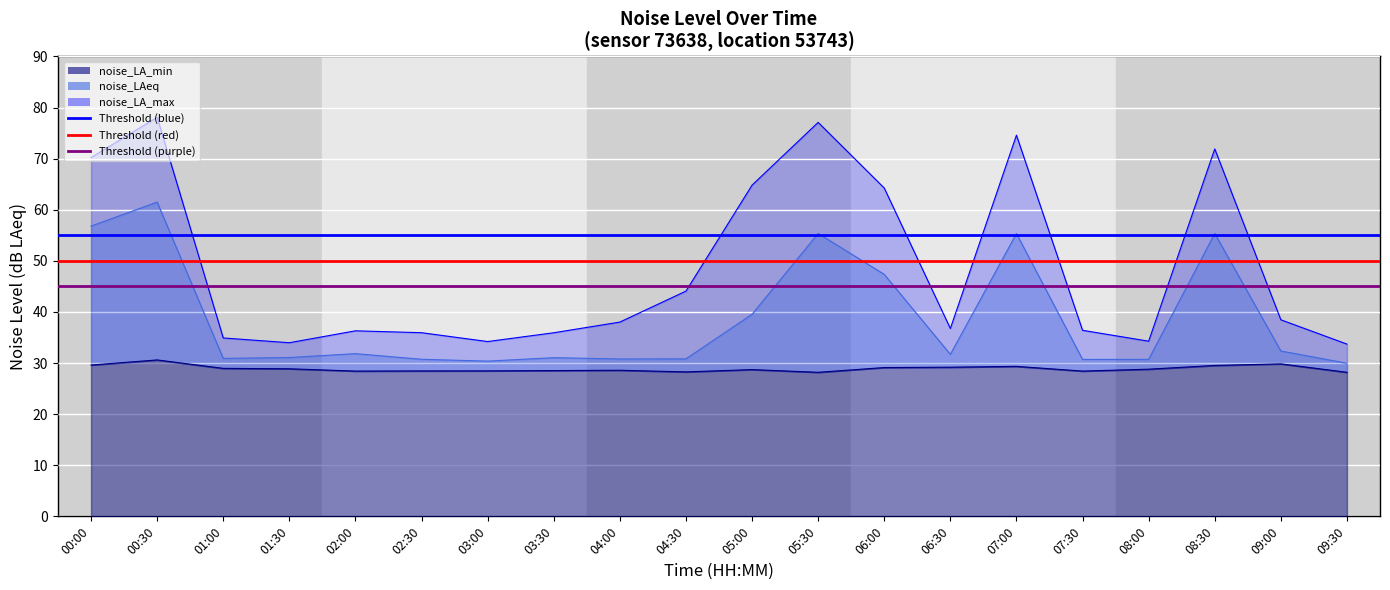

What is the sum of all Threshold (purple) values?

90